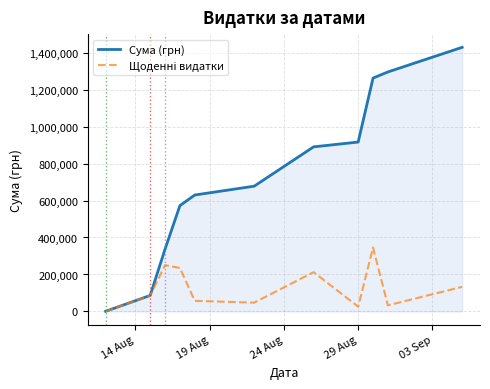

How many distinct data groups are displayed?

2